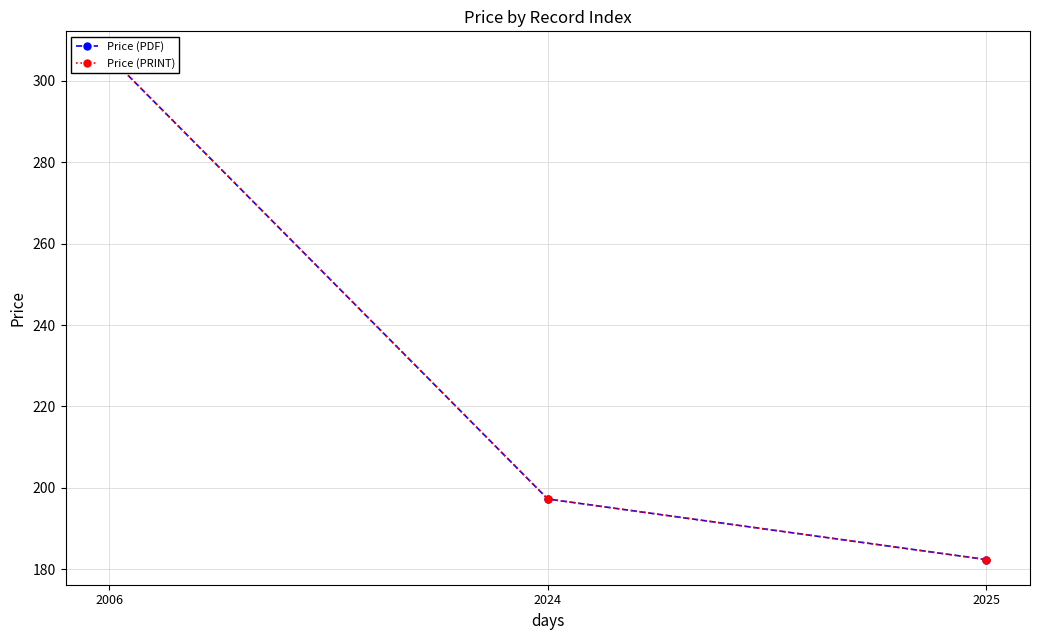

At which category is the sum across all series the highest?

2006